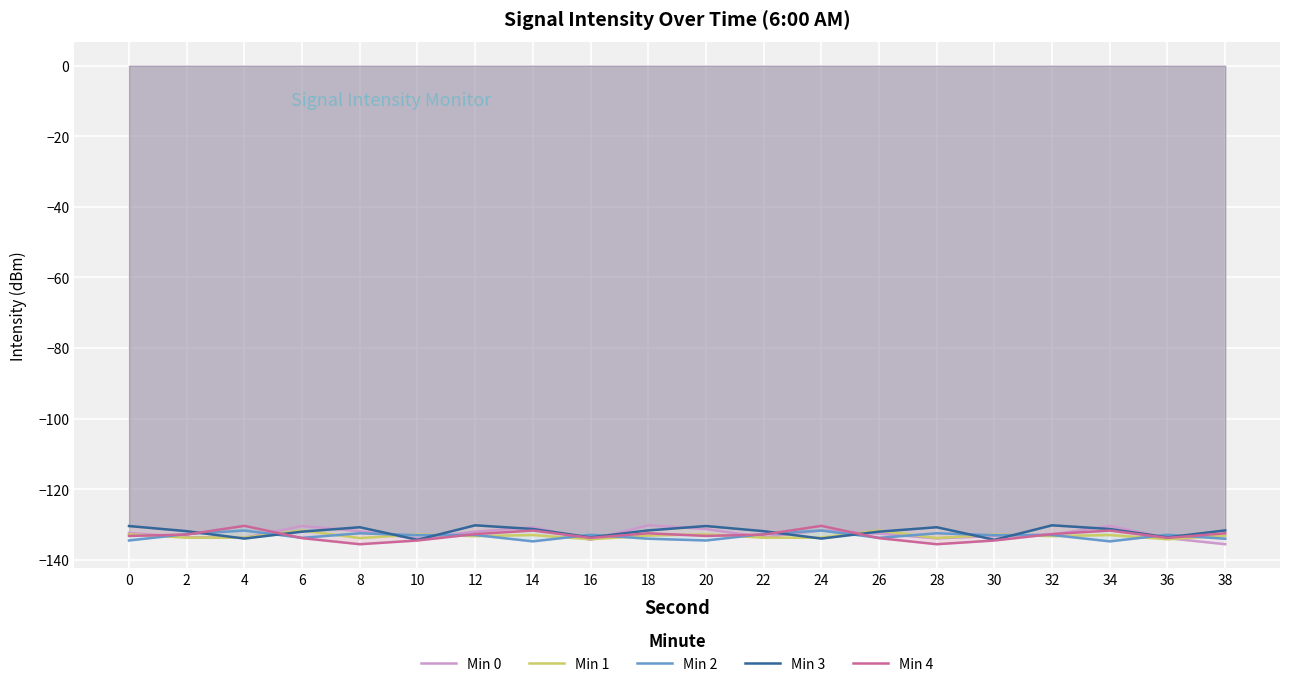

The Min 0 series shows -135.6 at 38. True or false?

True